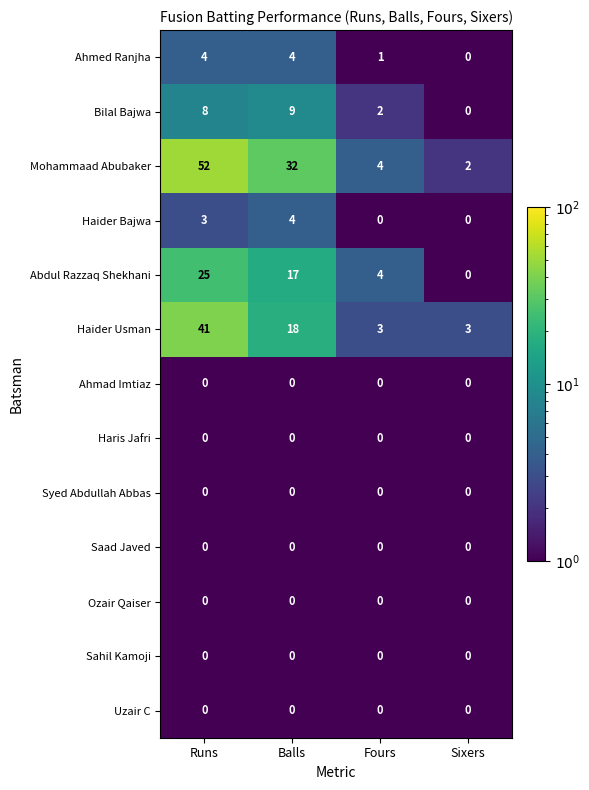

Count the number of categories in the chart.

4